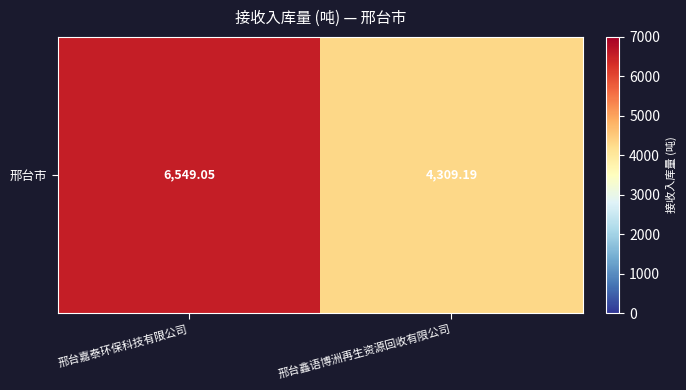

The value at 邢台嘉泰环保科技有限公司 is 6549.0. True or false?

True